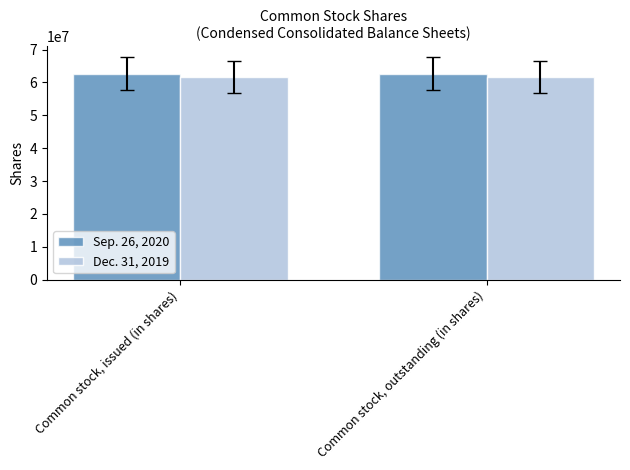

What position from the left is Common stock, issued (in shares)?

1